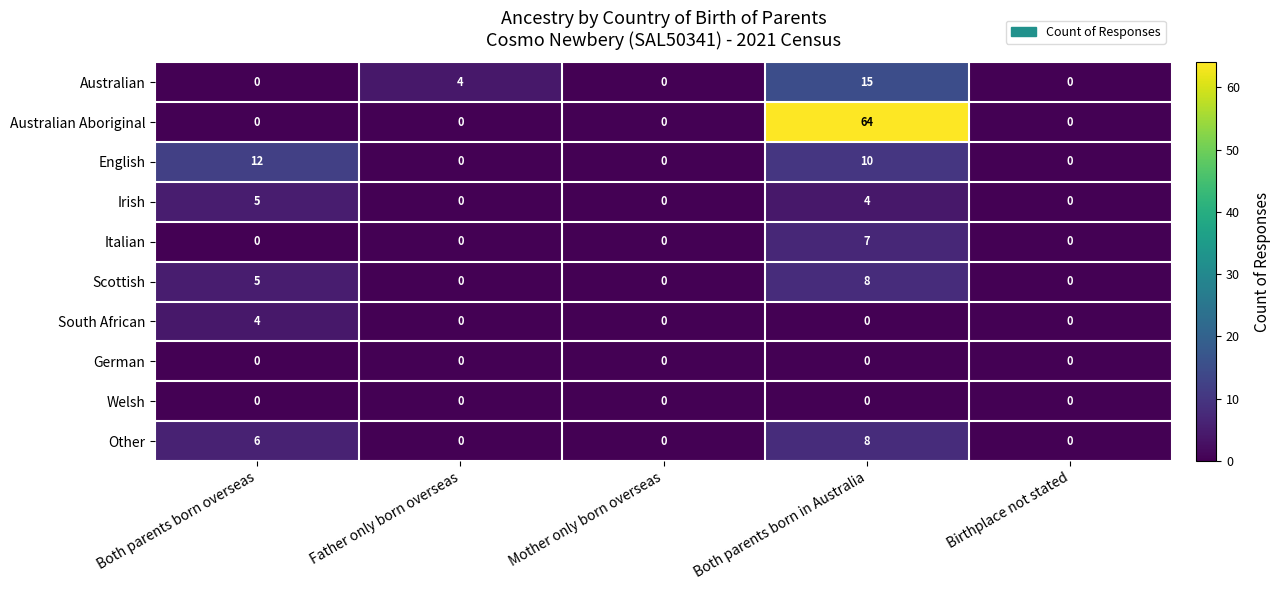

Which series changed the most between Father only born overseas and Birthplace not stated?

Australian